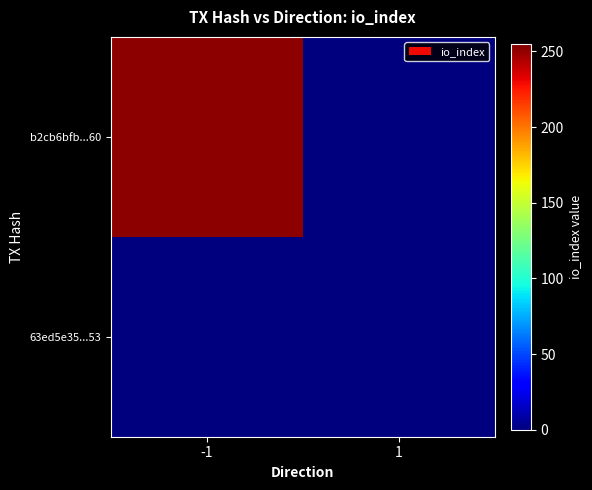

At how many categories does at least one series exceed 100?

1